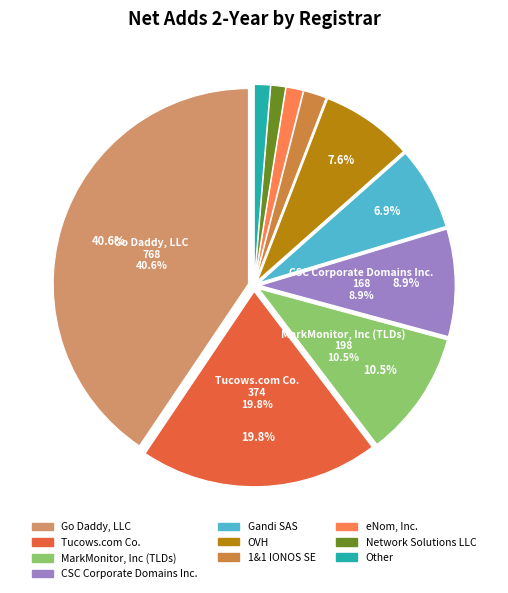

Do Gandi SAS and OVH together represent more than half of the pie?

No